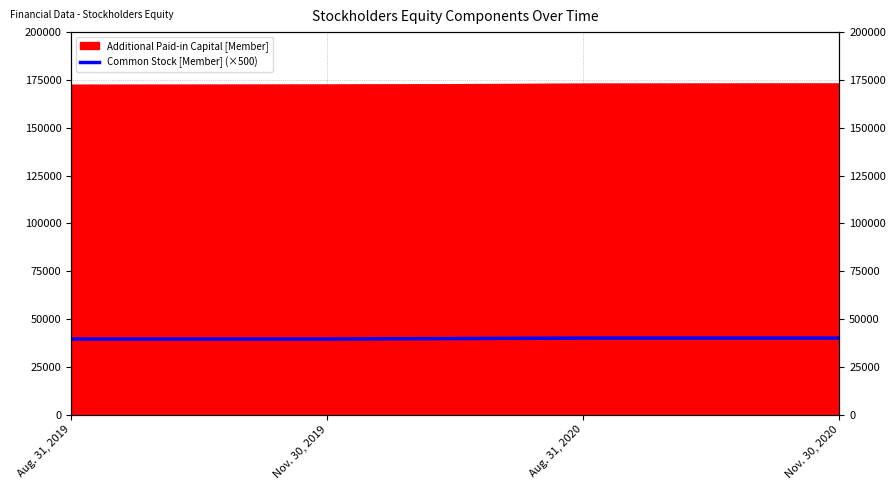

What is the minimum value shown in the chart?

39500